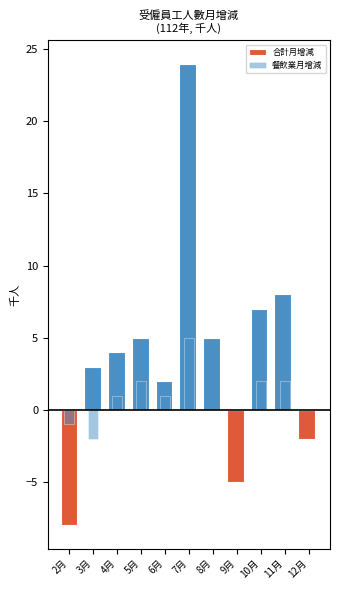

What are all the series names shown in the legend?

合計月增減, 餐飲業月增減